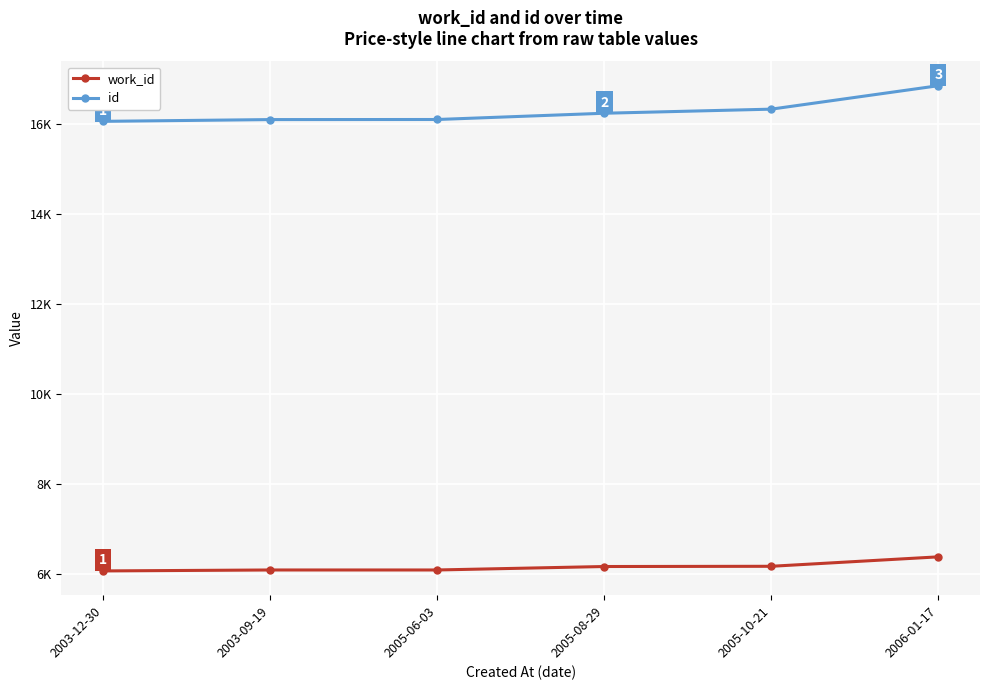

List the series in order of their peak value, lowest first.

work_id, id